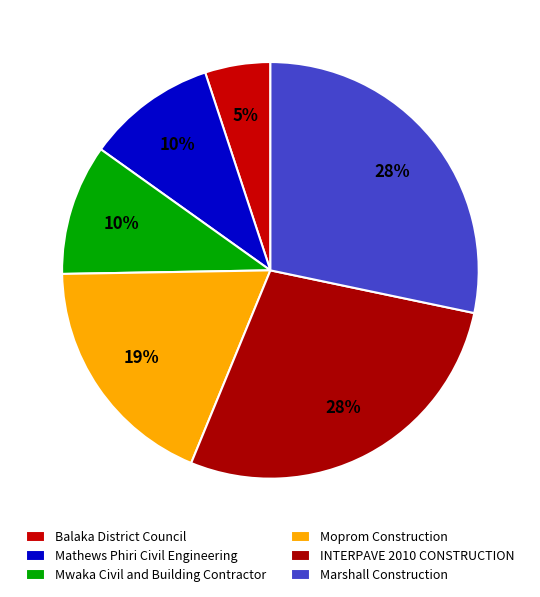

Count the number of slices in the pie.

6